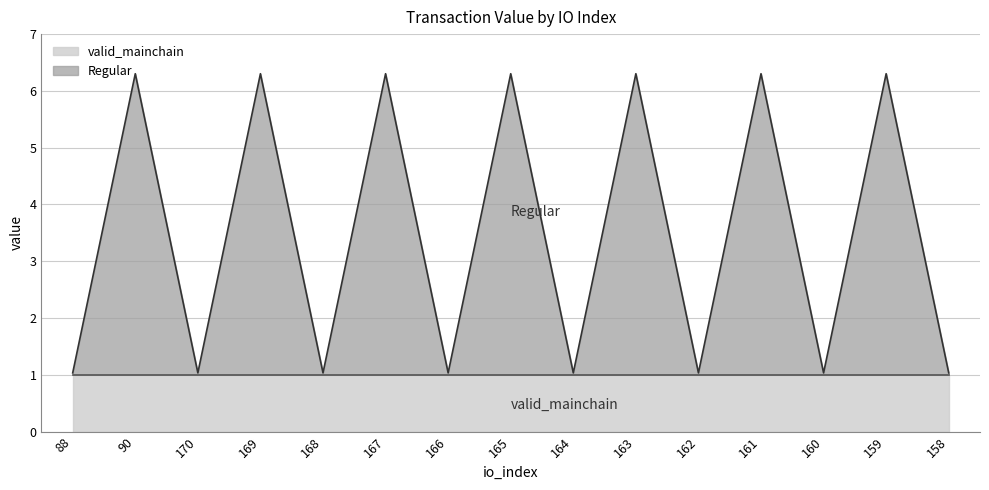

What is the sum of all values?

52.4